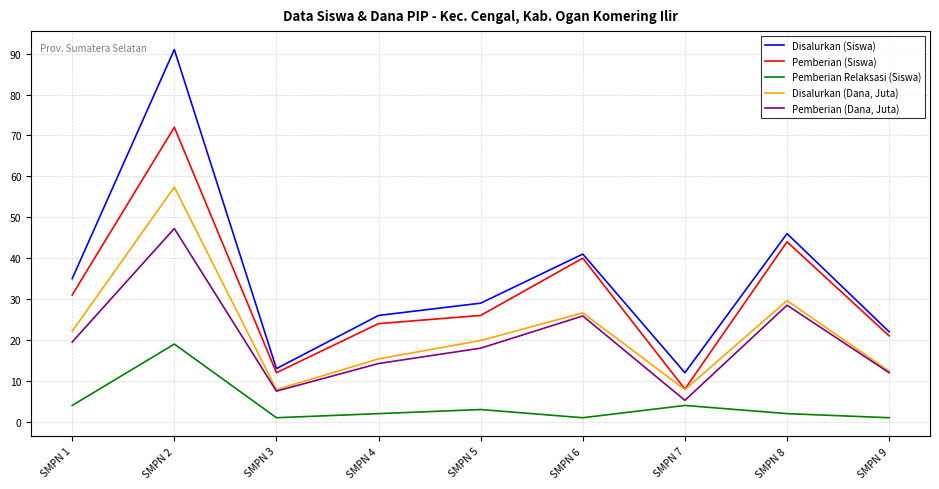

True or false: Disalurkan (Siswa) and Pemberian (Dana, Juta) intersect in this chart.

False